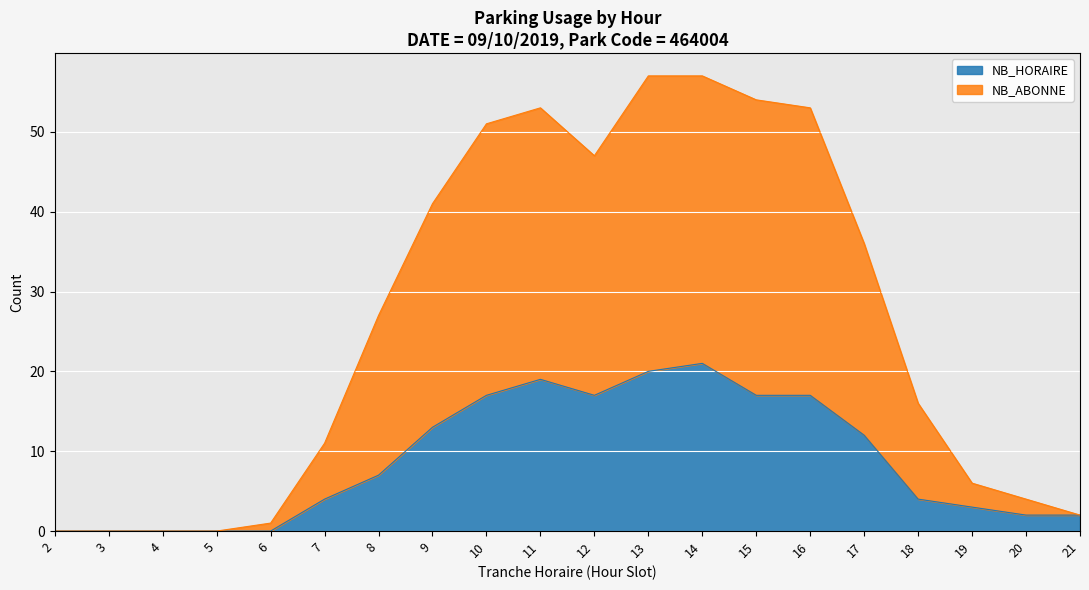

At how many categories does at least one series exceed 41?

7